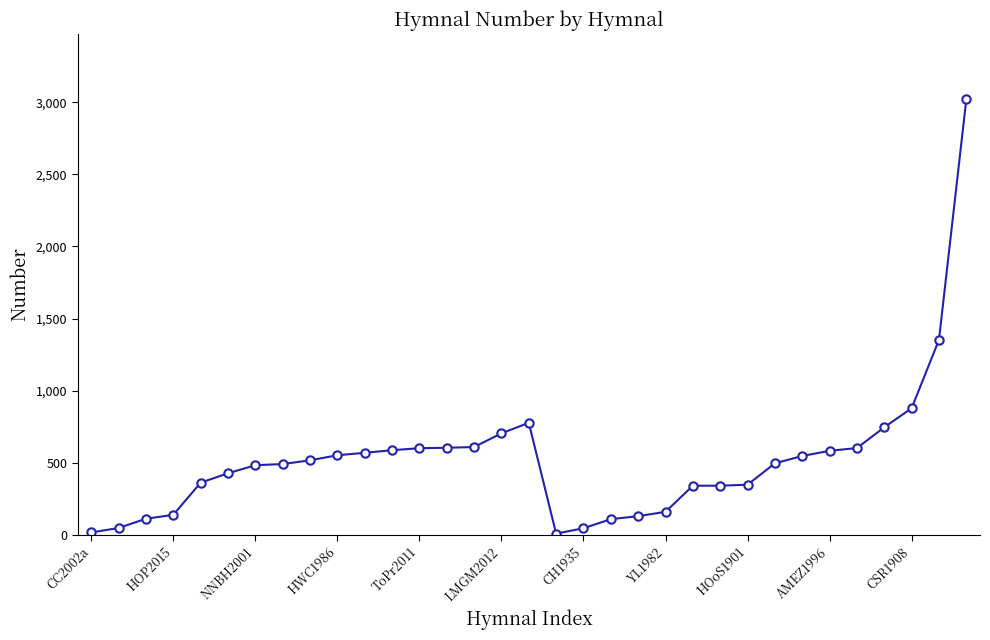

What is the greatest value displayed?

3020